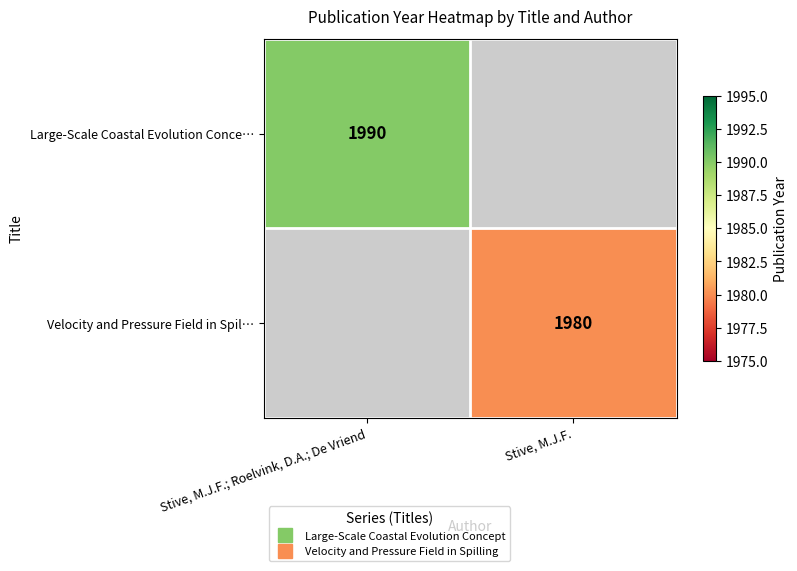

How many values in Large-Scale Coastal Evolution Conce… are above zero?

1